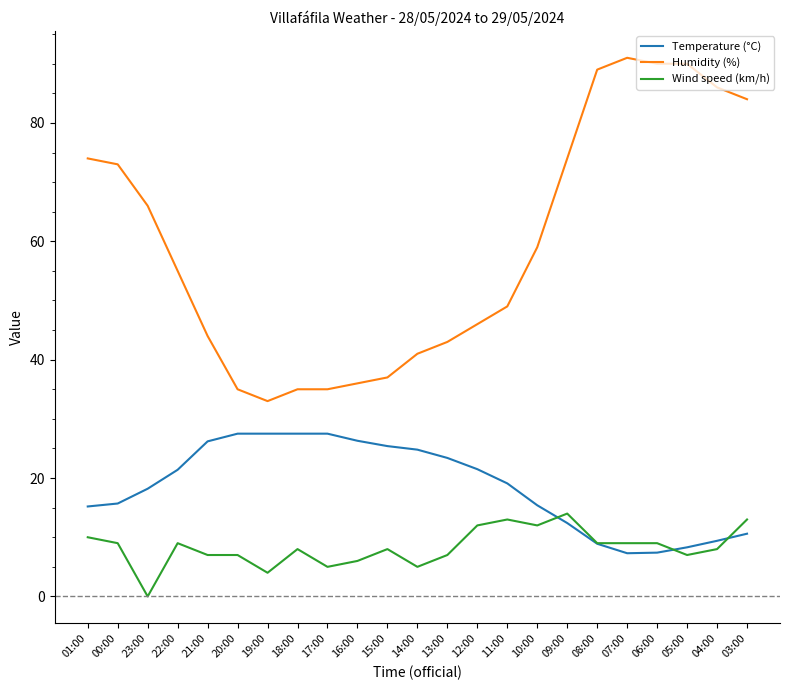

True or false: Wind speed (km/h) and Humidity (%) cross at least once.

False